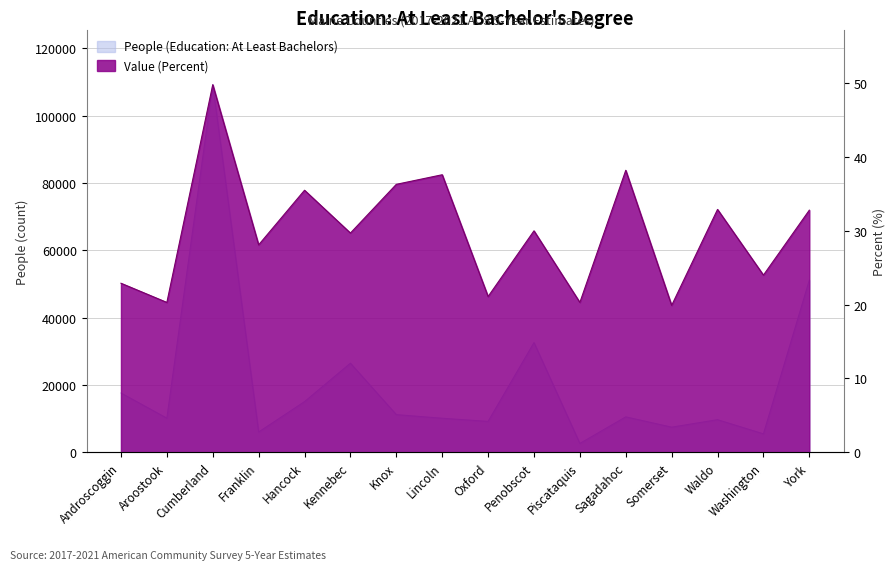

True or false: Value (Percent) has more than 1 points higher than both neighbors.

True